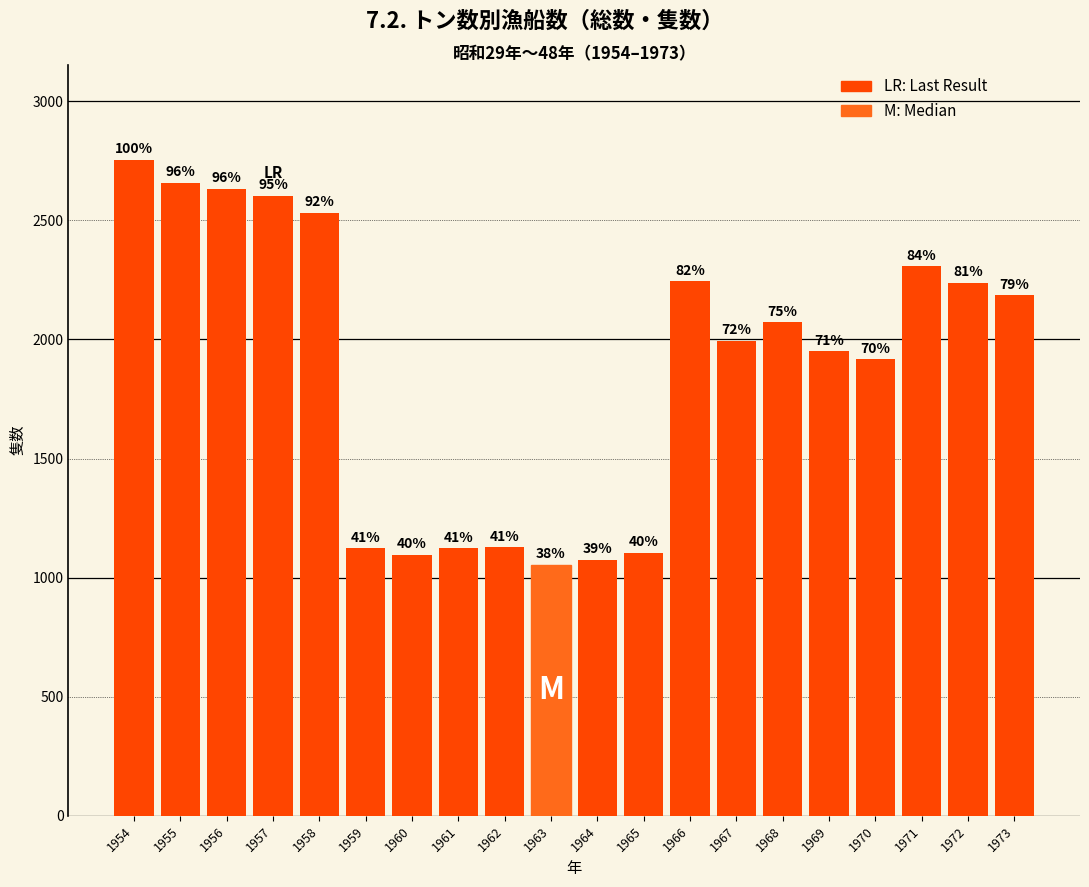

Which category has the lowest value across all series?

1963